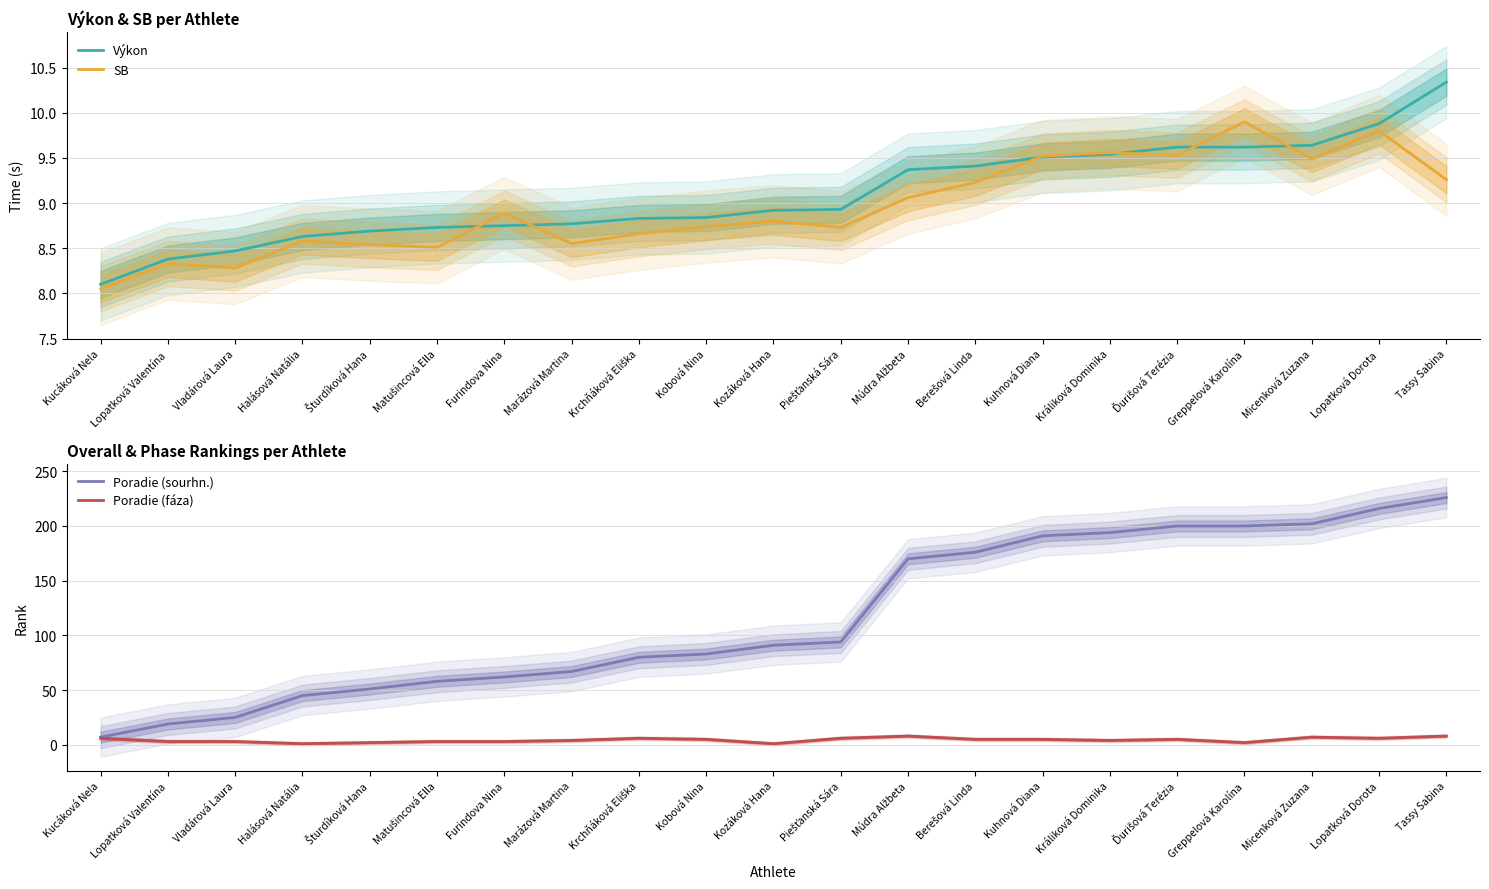

What is the label of the 13th point from the left?

Múdra Alžbeta